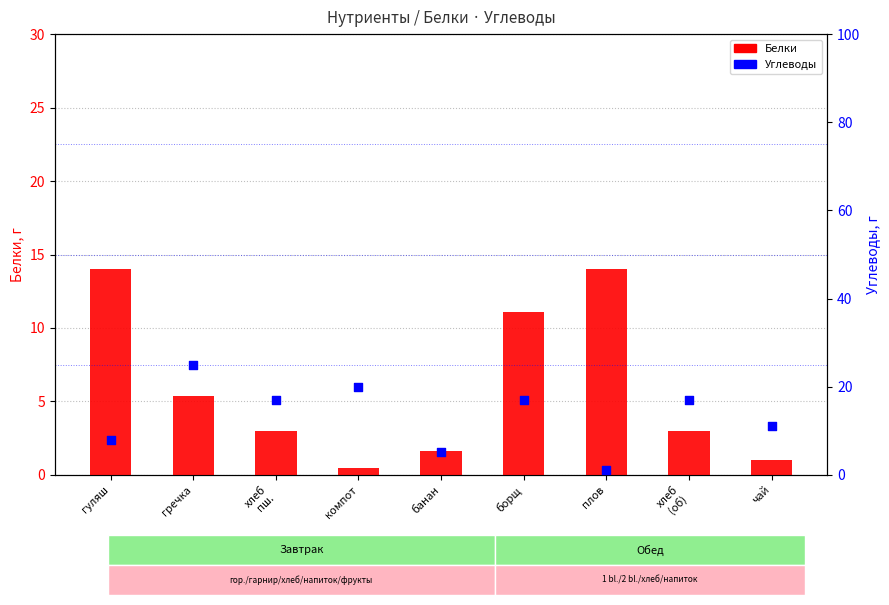

What are all the series names shown in the legend?

Белки, Углеводы